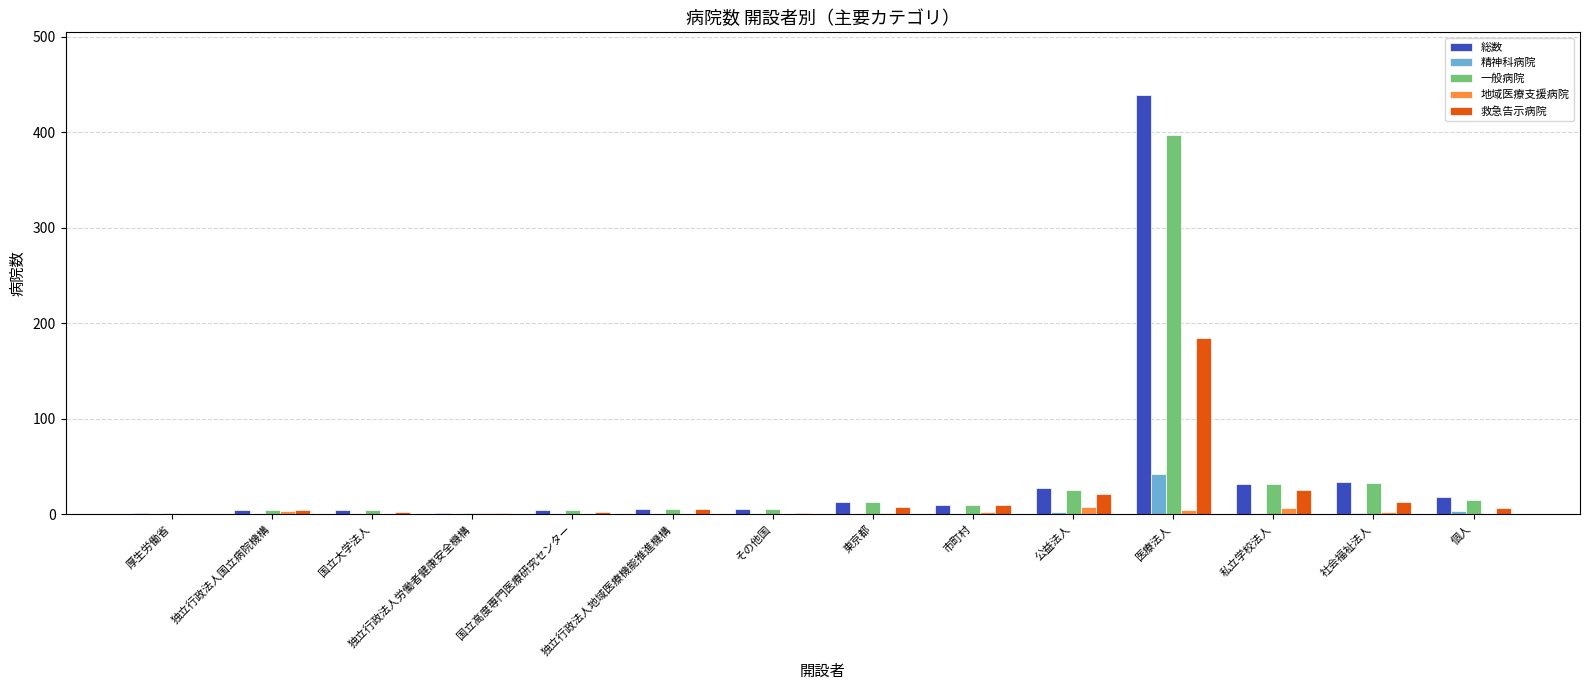

How many groups of bars are there?

14